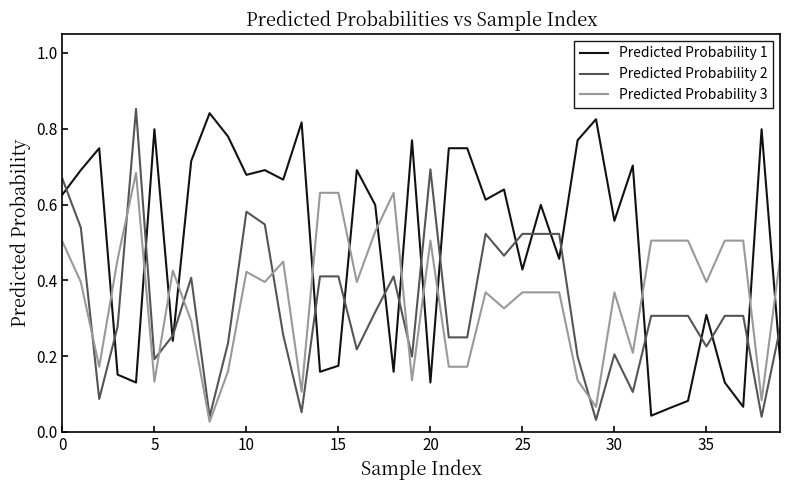

Which series ends up on top after the final intersection of Predicted Probability 1 and Predicted Probability 3?

Predicted Probability 3